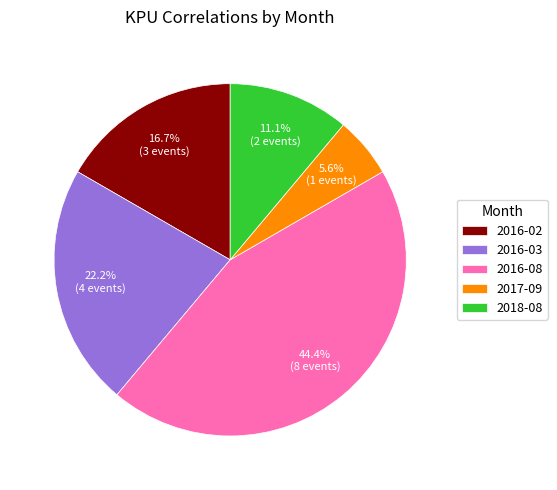

Which category has the smallest portion of the pie?

2017-09